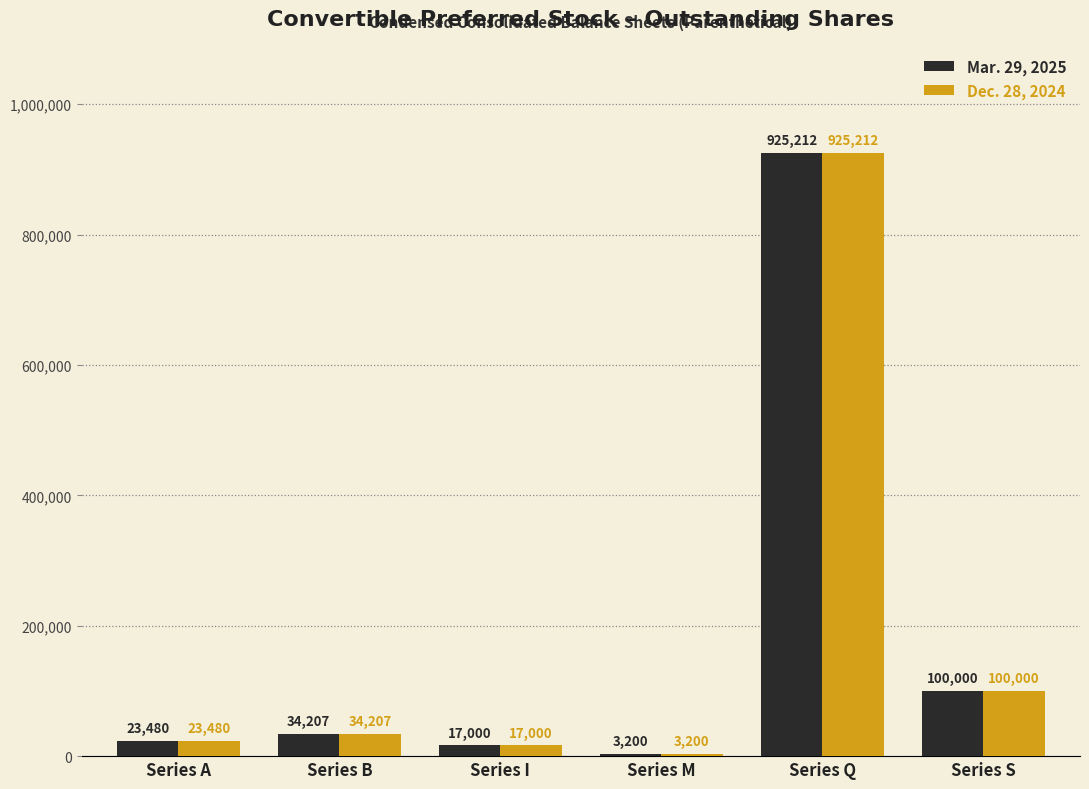

Does the chart contain stacked bars?

No